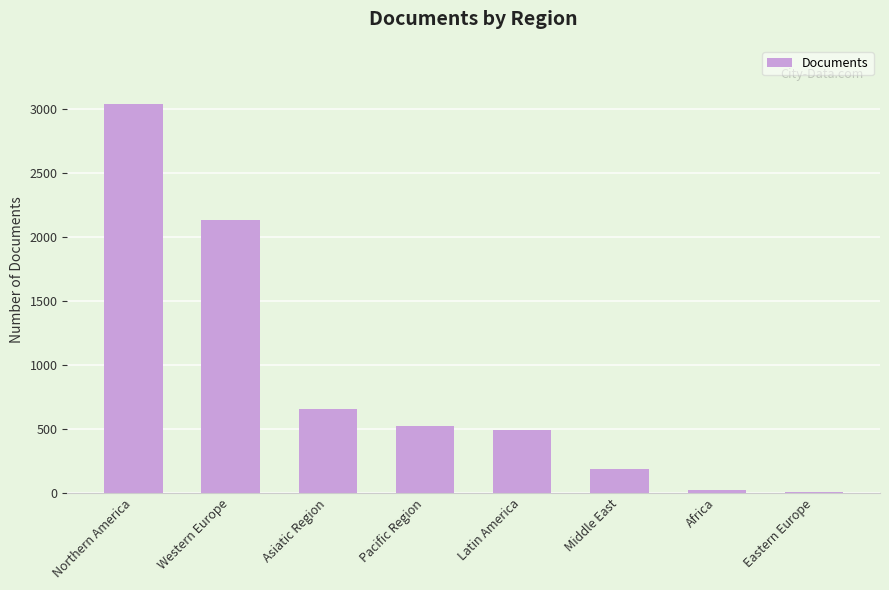

What is the sum of all values?

7051